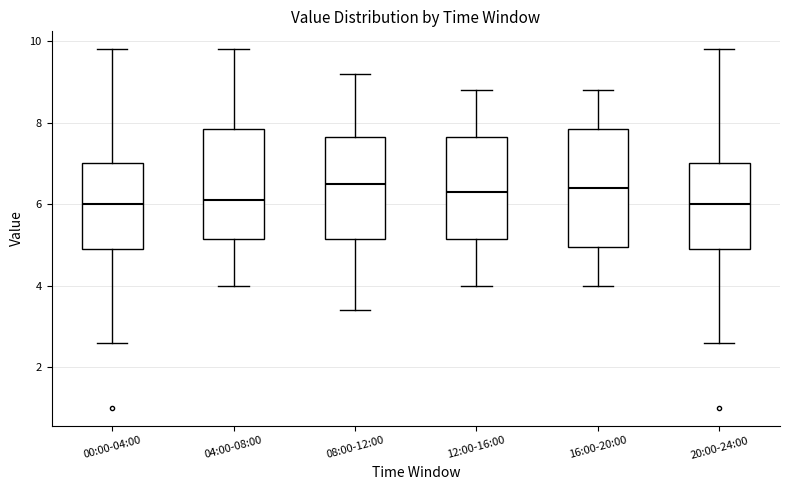

Reading left to right, read every box against the y-axis: the position of its median line, the range the box covers, and the ends of its whiskers. The values are not printed on the chart, so give them approximately, as read against the axis.

00:00-04:00: median 6.0, box 5.0 to 7.0, whiskers 2.6 to 9.8
04:00-08:00: median 6.2, box 5.2 to 7.8, whiskers 4.0 to 9.8
08:00-12:00: median 6.6, box 5.2 to 7.6, whiskers 3.4 to 9.2
12:00-16:00: median 6.4, box 5.2 to 7.6, whiskers 4.0 to 8.8
16:00-20:00: median 6.4, box 5.0 to 7.8, whiskers 4.0 to 8.8
20:00-24:00: median 6.0, box 5.0 to 7.0, whiskers 2.6 to 9.8